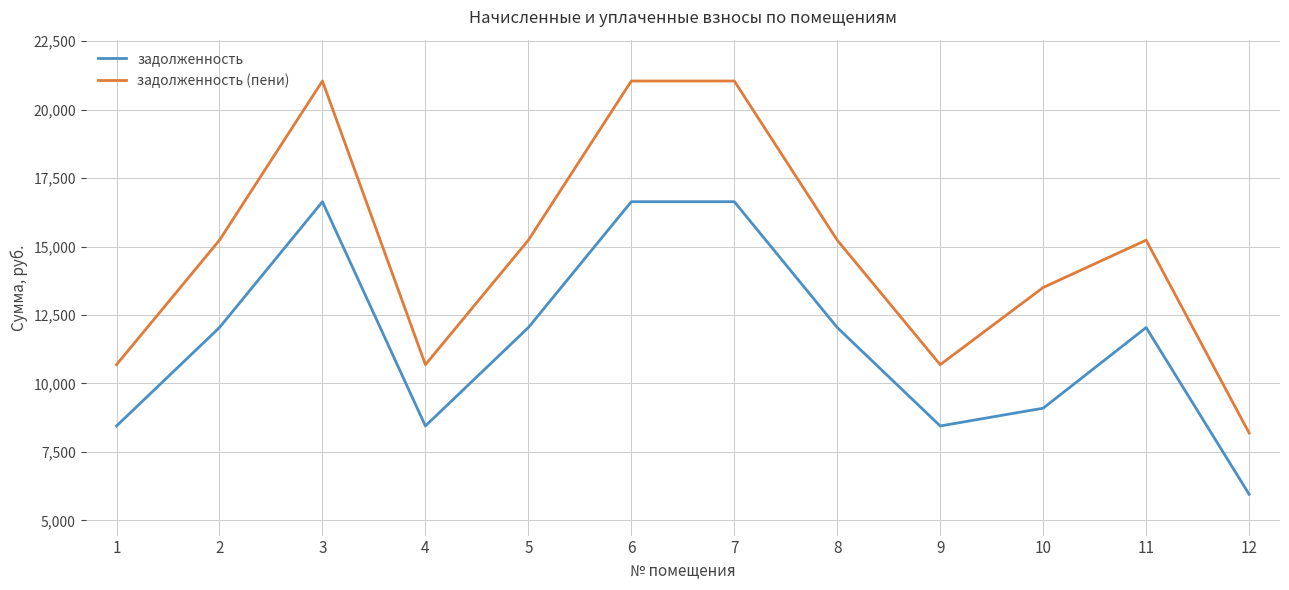

List the series in order of their overall mean, lowest first.

задолженность, задолженность (пени)